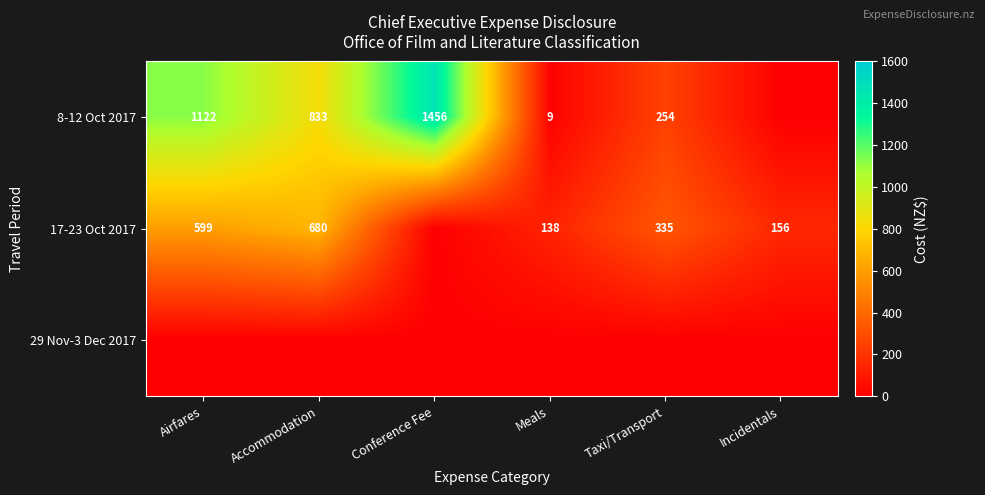

True or false: 17-23 Oct 2017 has a value of 156 at Incidentals.

True